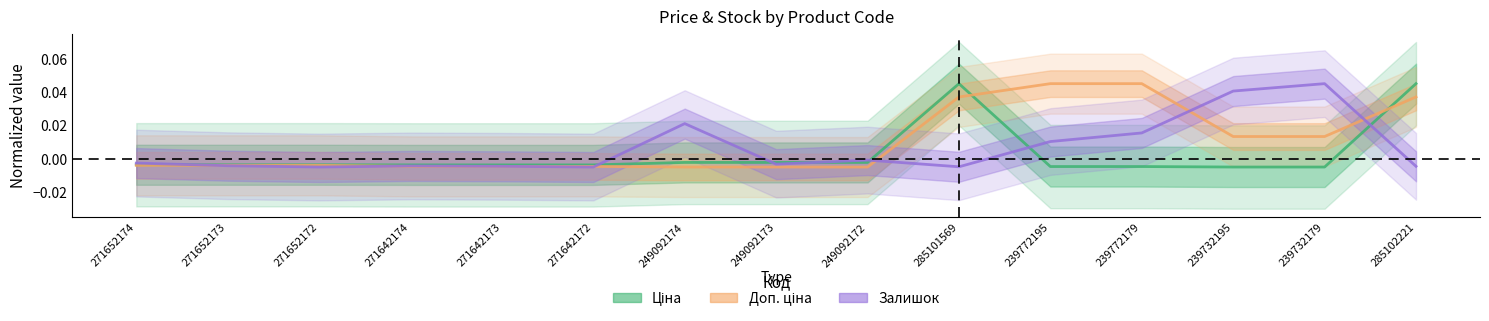

Is this an area chart (filled region under the line)?

No